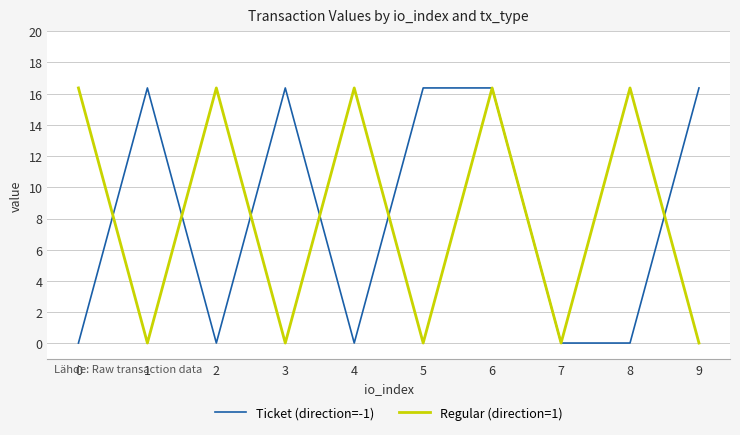

What are all the series names shown in the legend?

Ticket (direction=-1), Regular (direction=1)